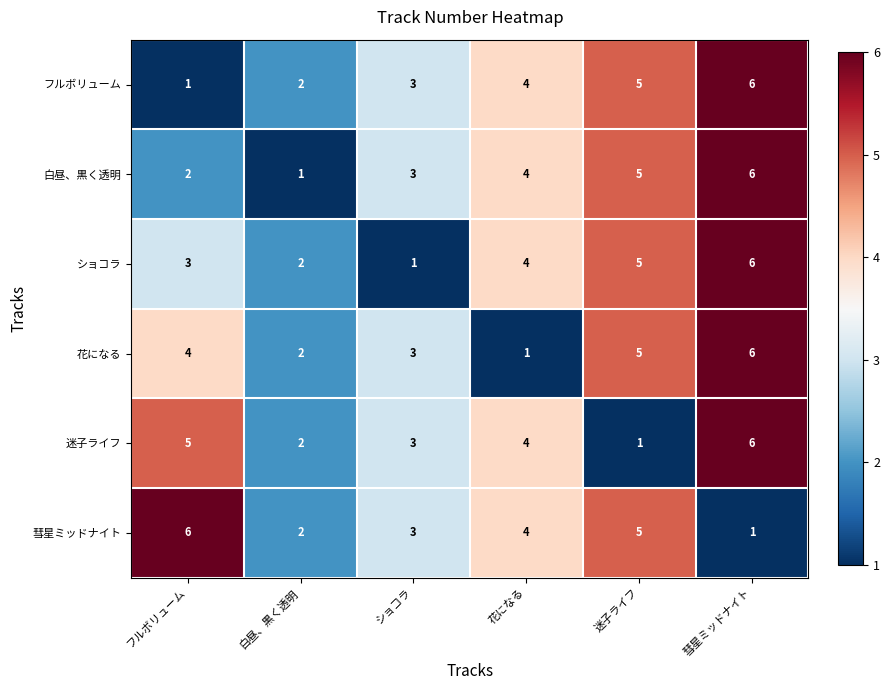

At which label does 彗星ミッドナイト reach its minimum?

彗星ミッドナイト